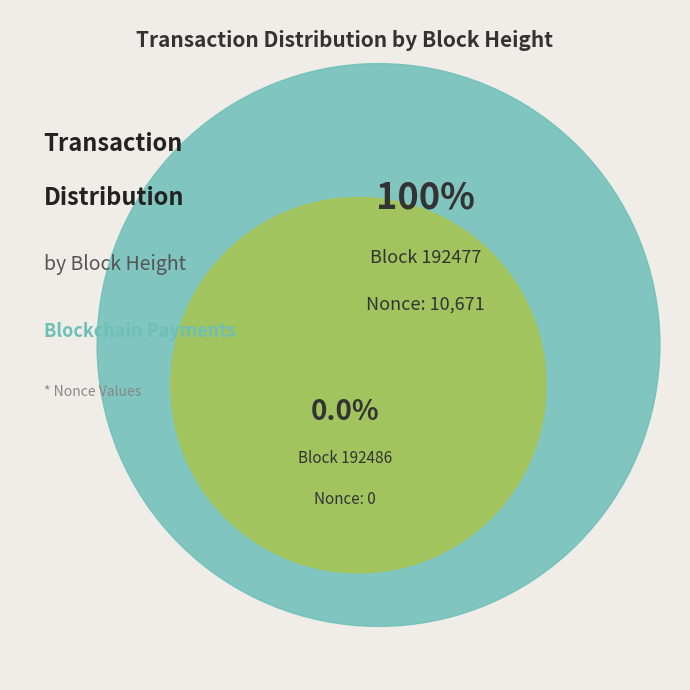

Rank the categories by value from lowest to highest.

192486, 192477